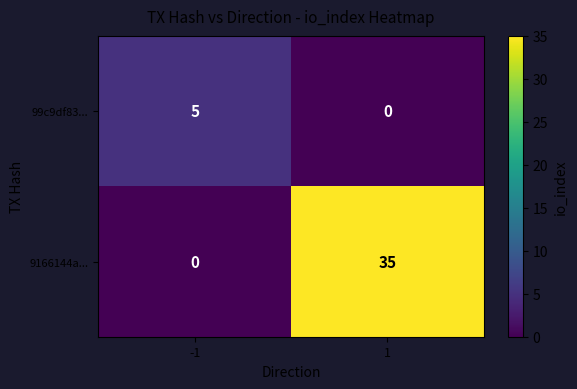

The 99c9df83... series shows 0 at 1. True or false?

True